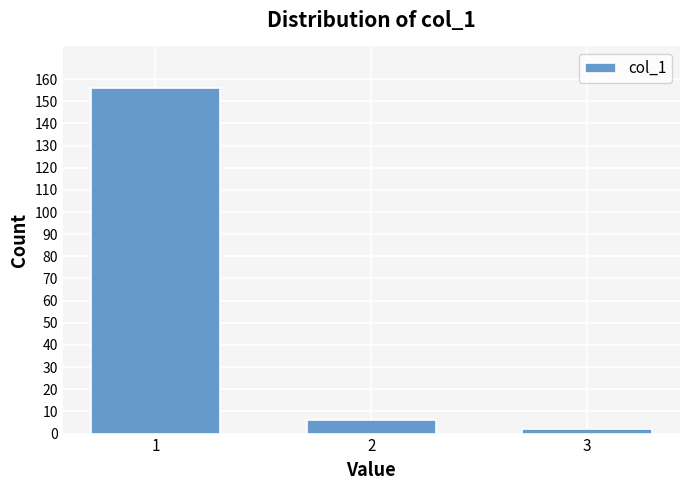

Reading right to left, list all the values displayed in this chart.

2	6	156